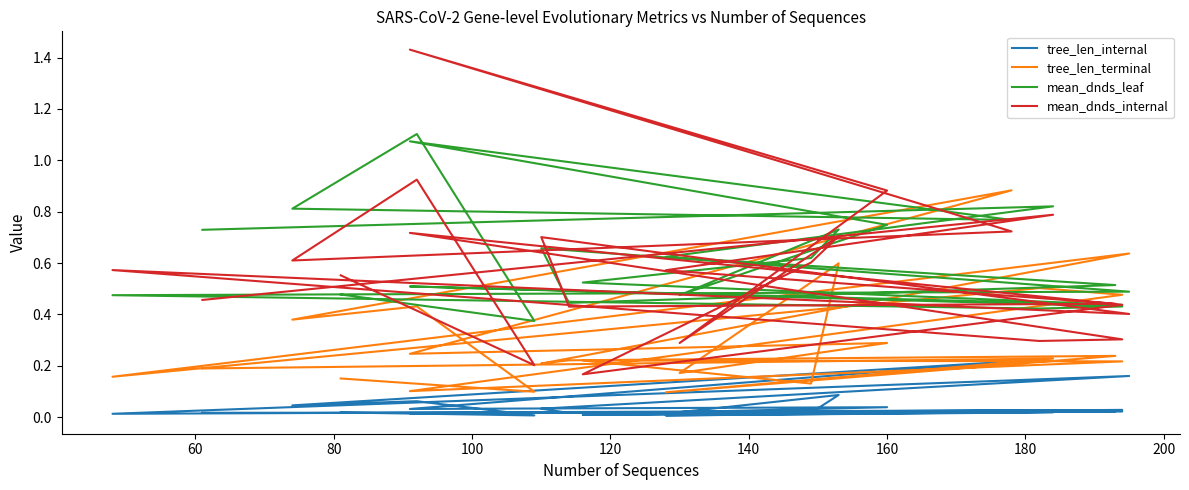

What is the sum of all mean_dnds_leaf values?

14.3